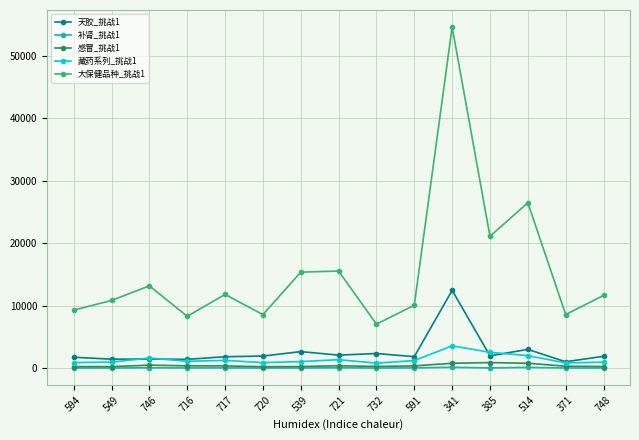

What is the label of the 13th point from the left?

514